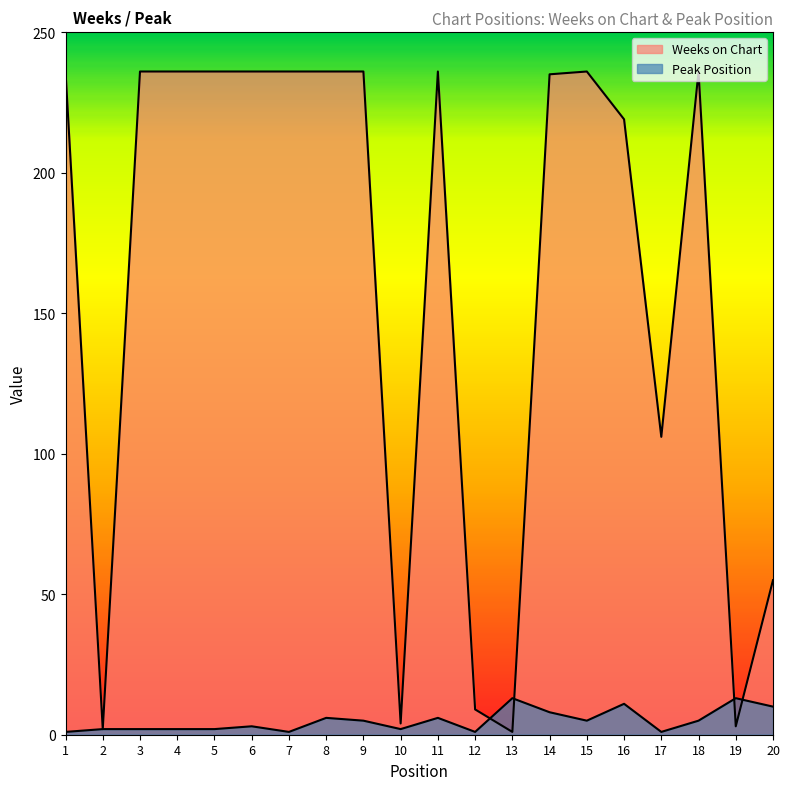

Is it true that Peak Position equals 8 at 14?

True